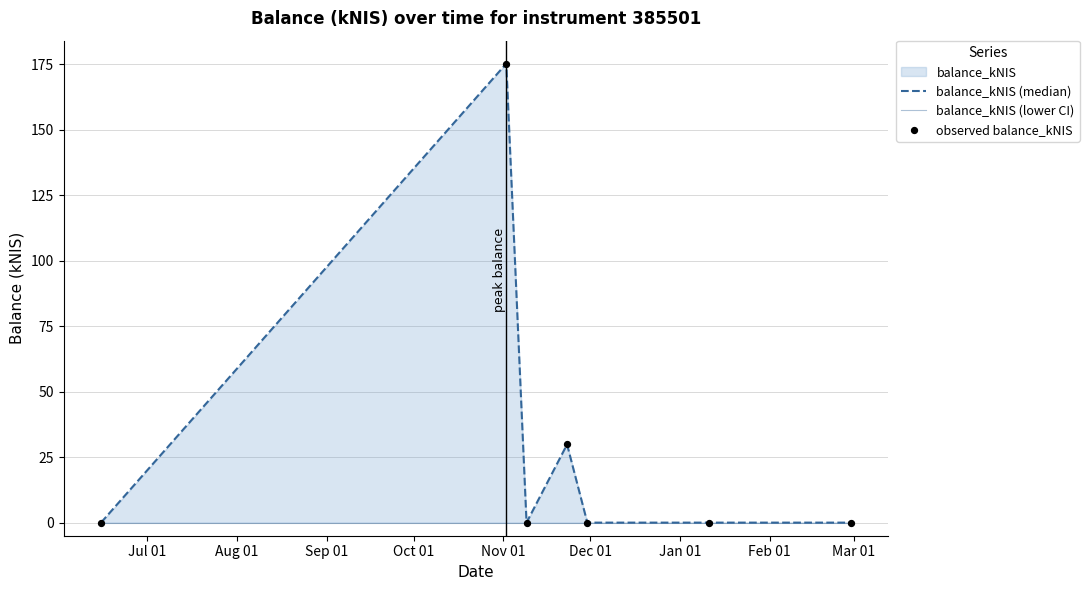

Which series reaches the maximum Y coordinate?

balance_kNIS (median)